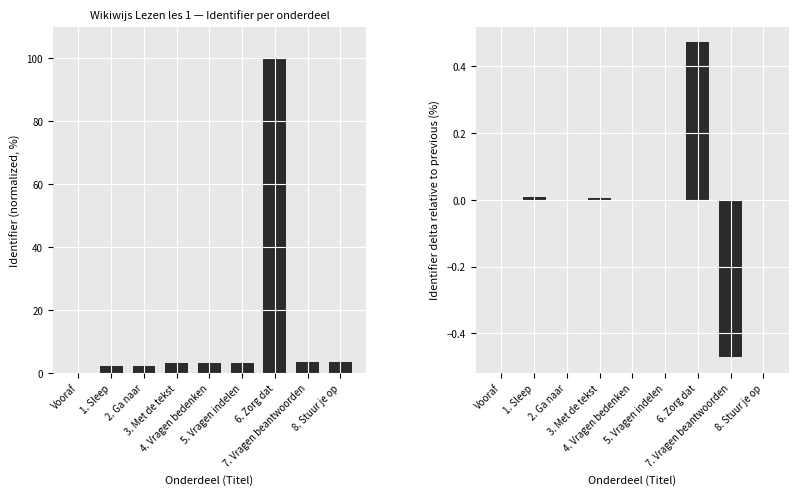

List the series in order of their peak value, highest first.

Identifier (normalized), Identifier delta (normalized)